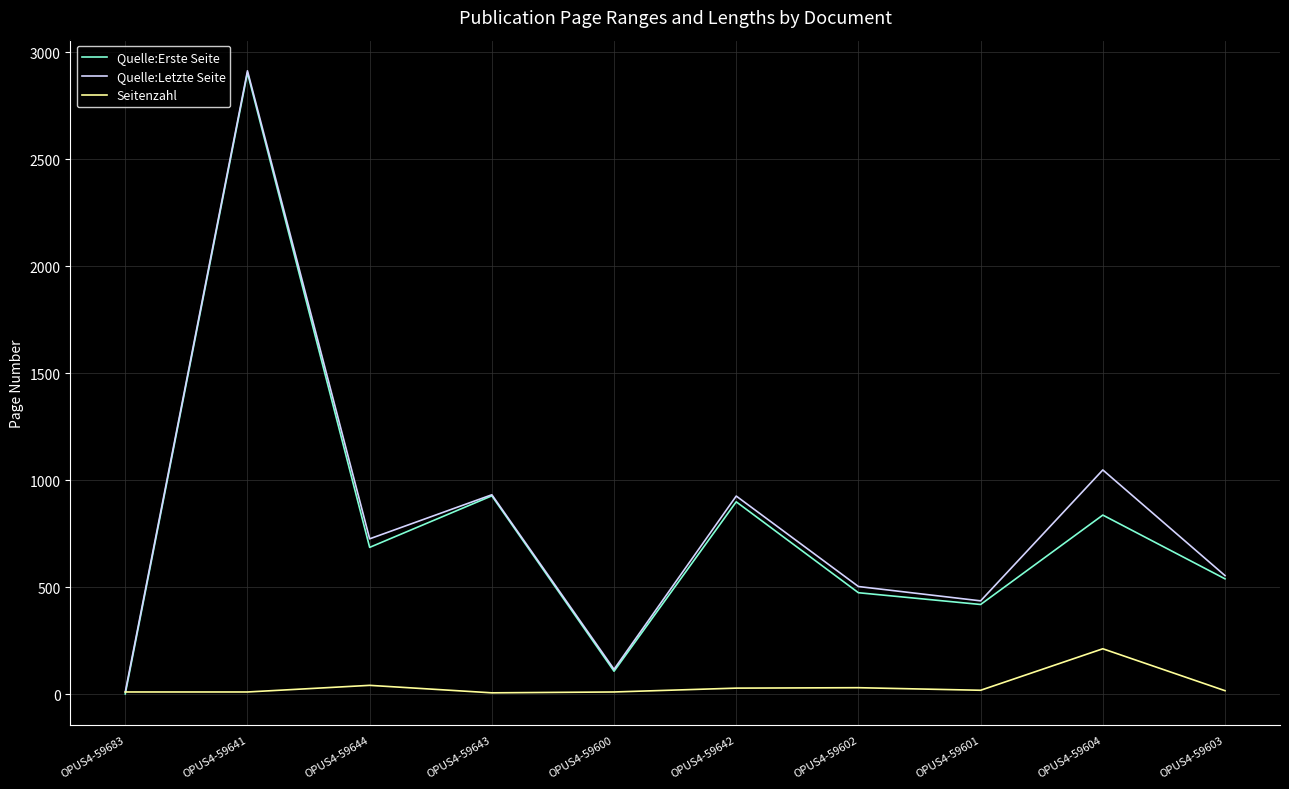

Which series changed the most between OPUS4-59643 and OPUS4-59602?

Quelle:Erste Seite